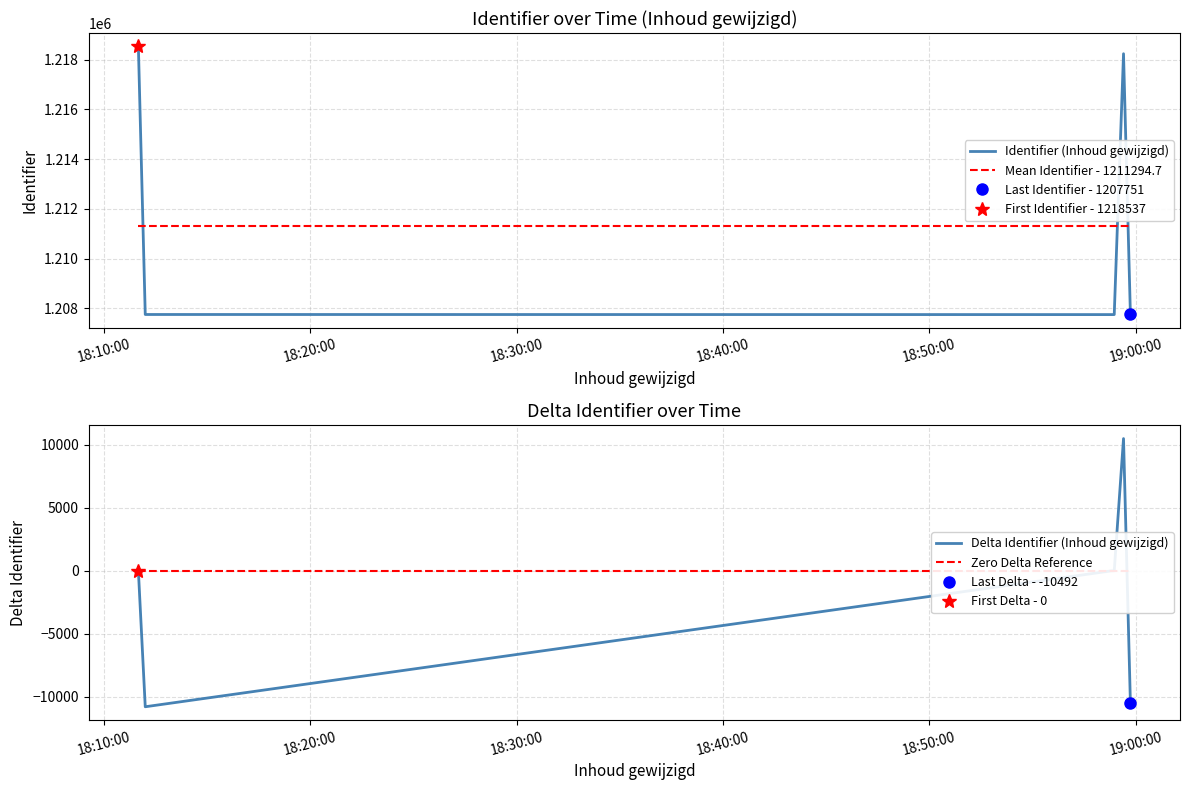

What is the maximum value for Delta Identifier (Inhoud gewijzigd)?

10498